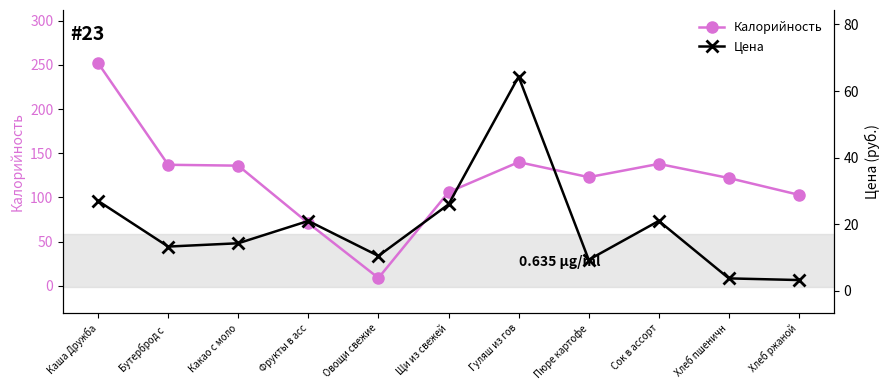

At which category does Цена reach its first local valley?

Бутерброд с 